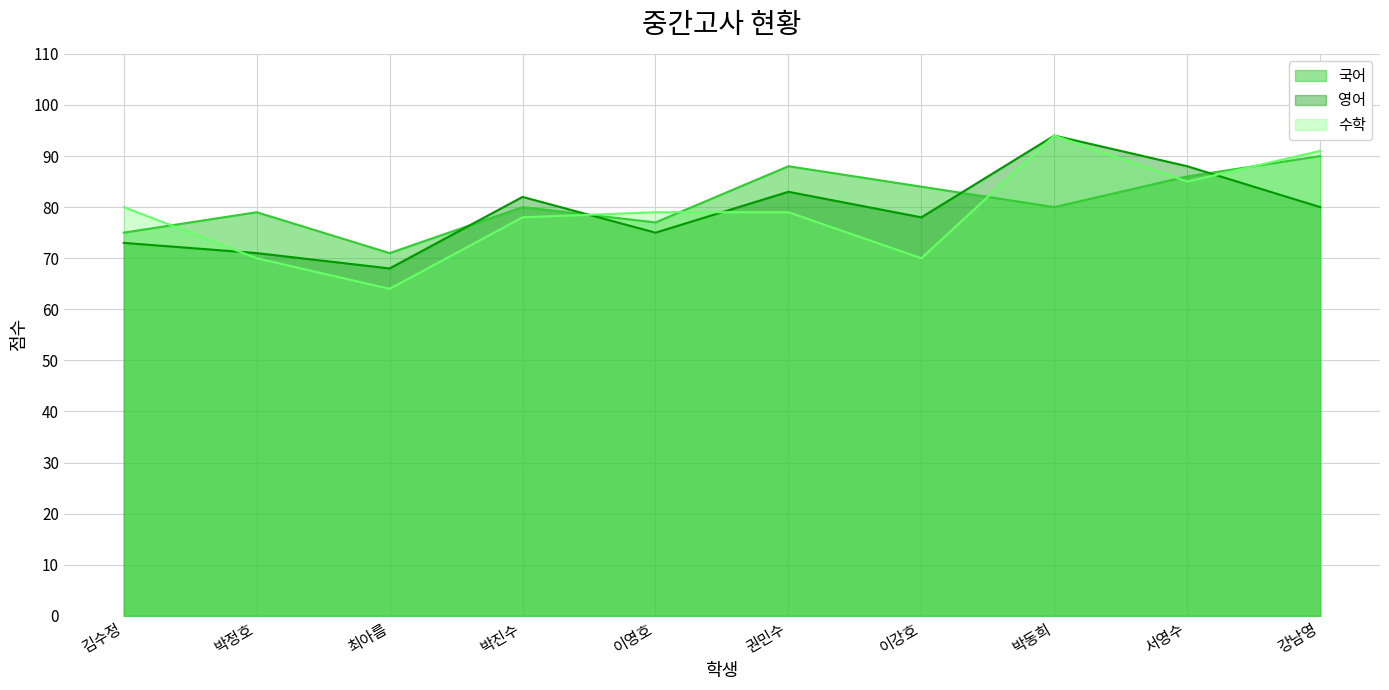

Which series has the widest spread of values?

수학